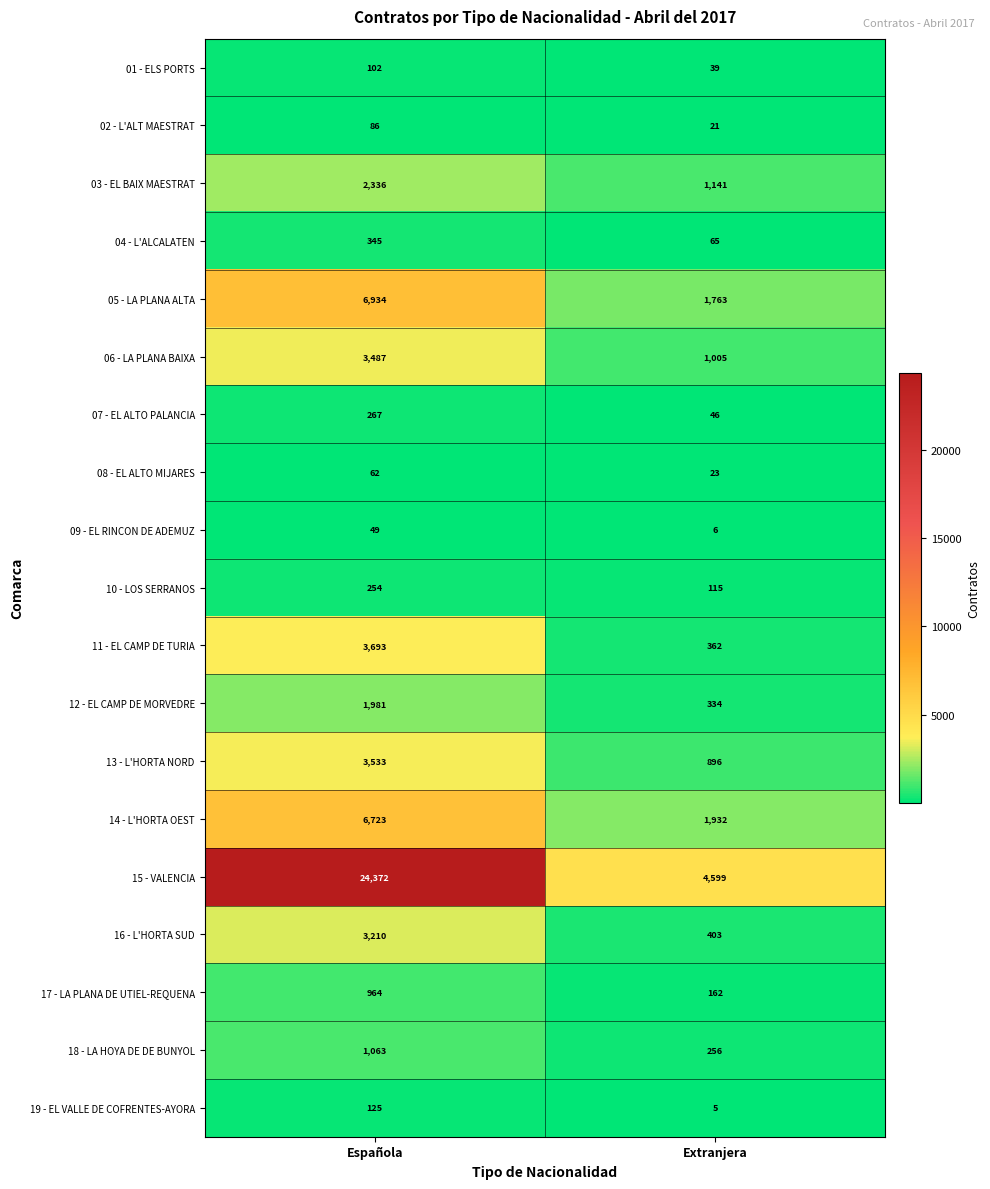

What is the minimum value for 05 - LA PLANA ALTA?

1763